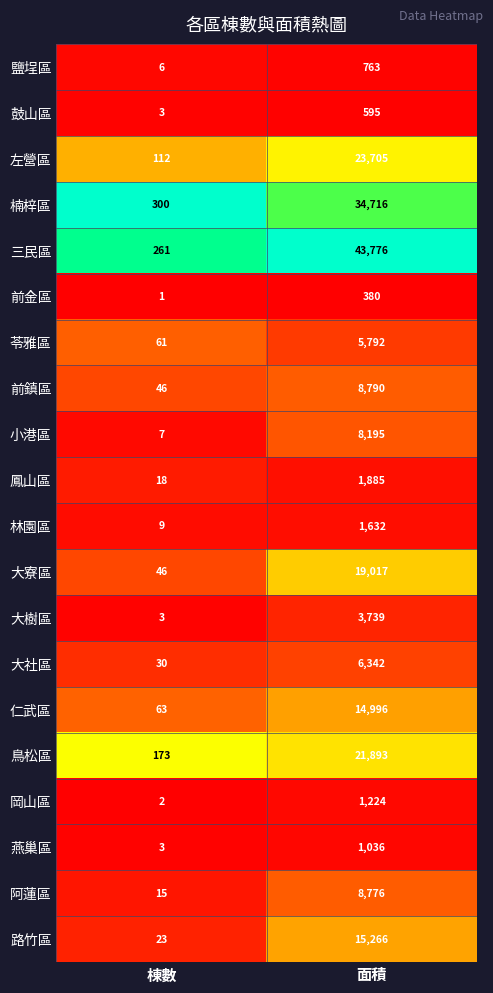

What is the difference between the highest and lowest values at 棟數?

299